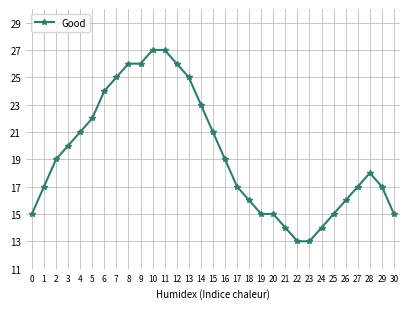

What is the minimum value shown in the chart?

13